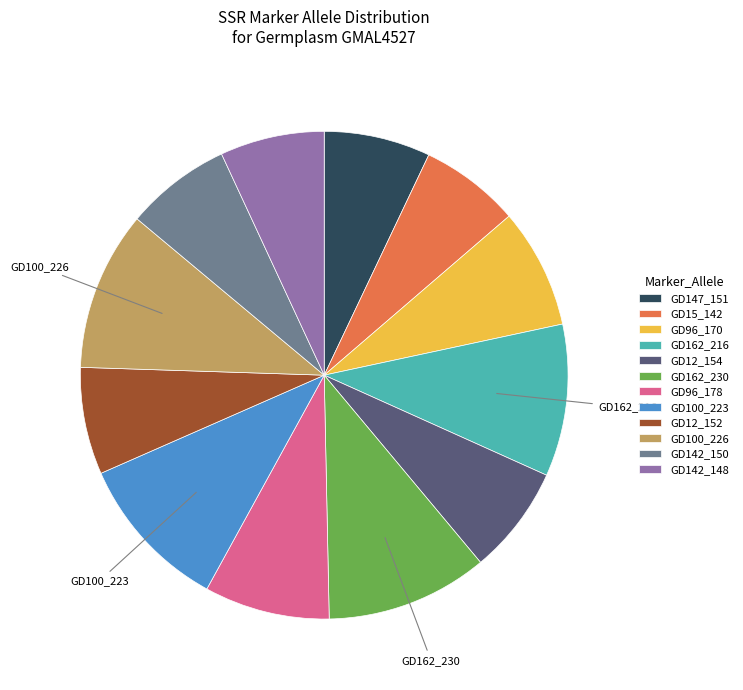

Which has a higher value, GD142_148 or GD162_216?

GD162_216